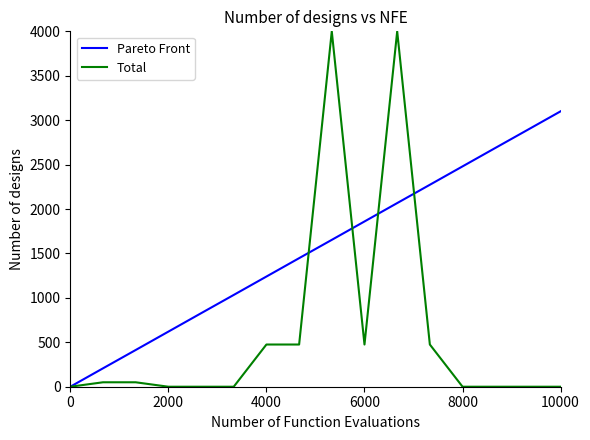

What is the greatest value displayed?

4000